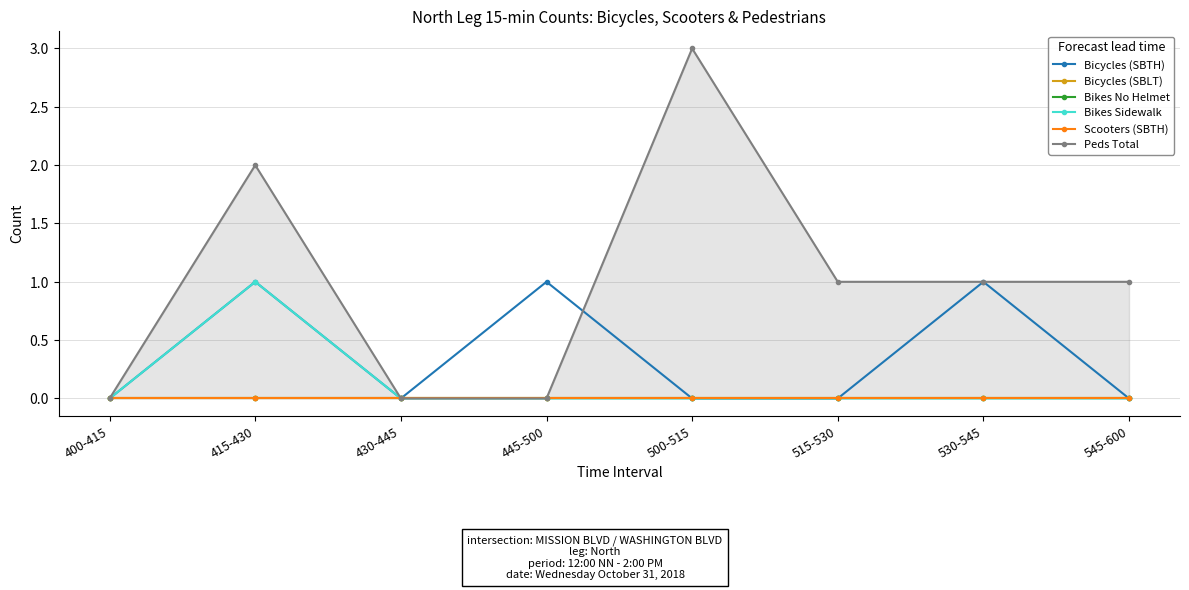

How many positive values does the Bikes Sidewalk series have?

1